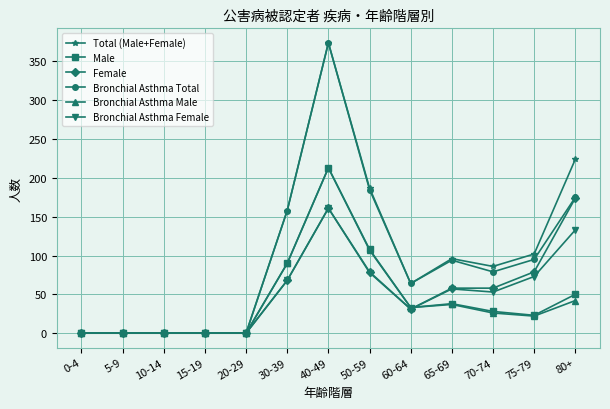

Does the chart have visible grid lines?

Yes